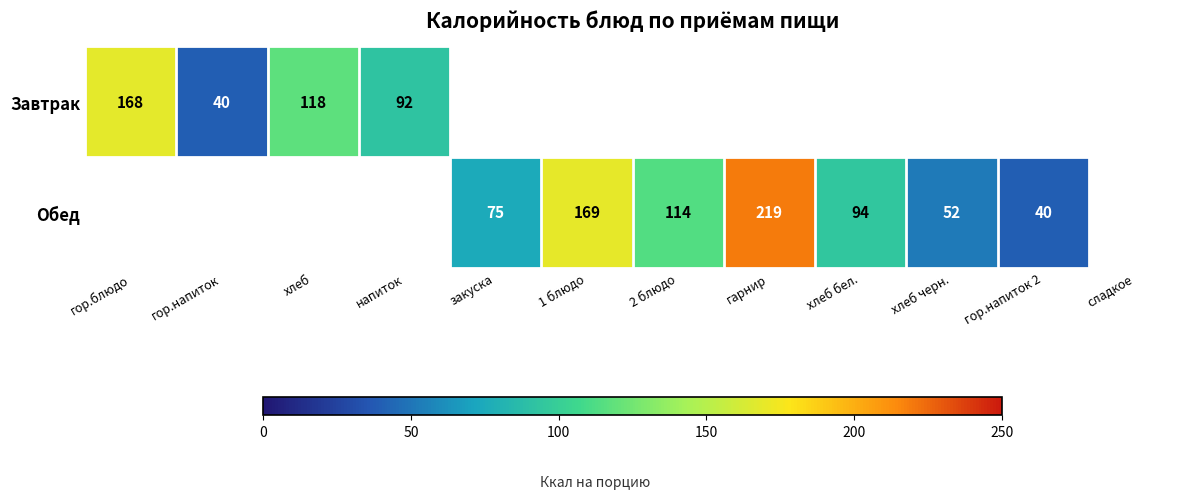

What is the difference between the Обед values at хлеб черн. and хлеб бел.?

42